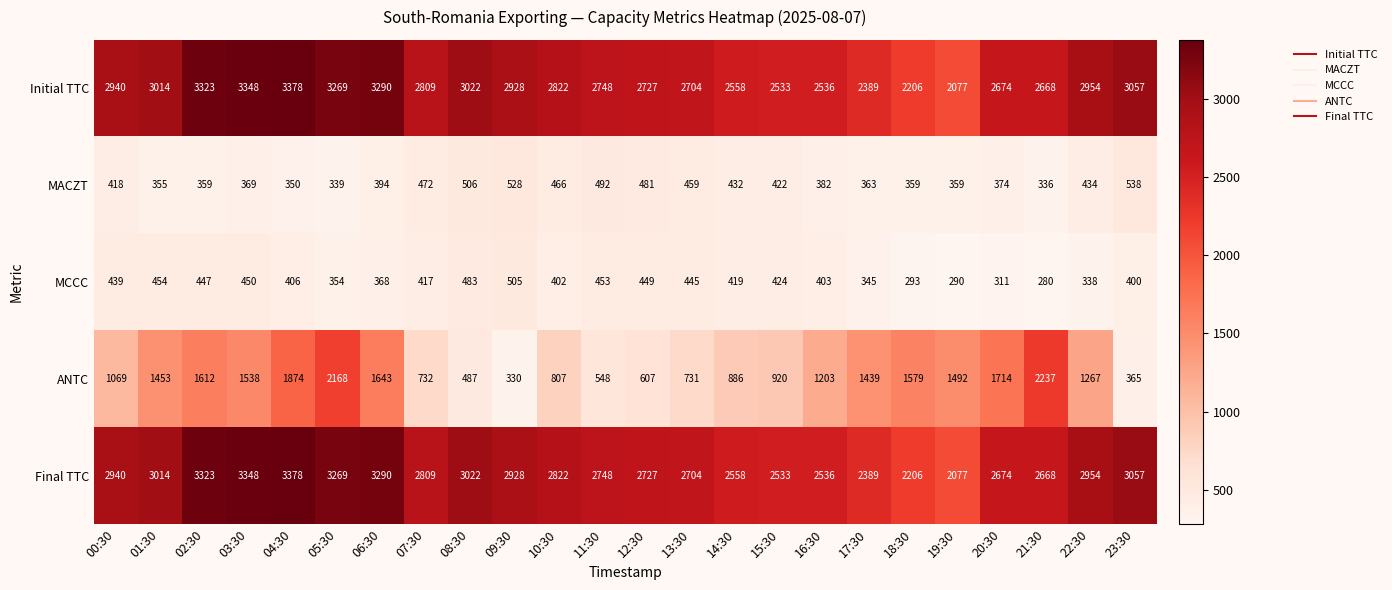

Is it true that ANTC equals 1579 at 18:30?

True